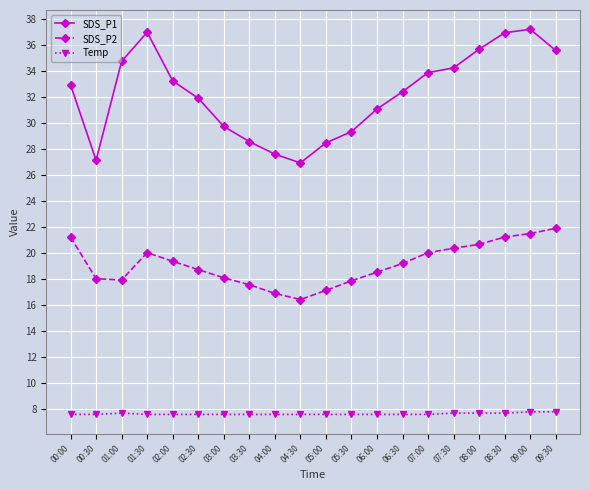

What is the maximum value shown in the chart?

37.2